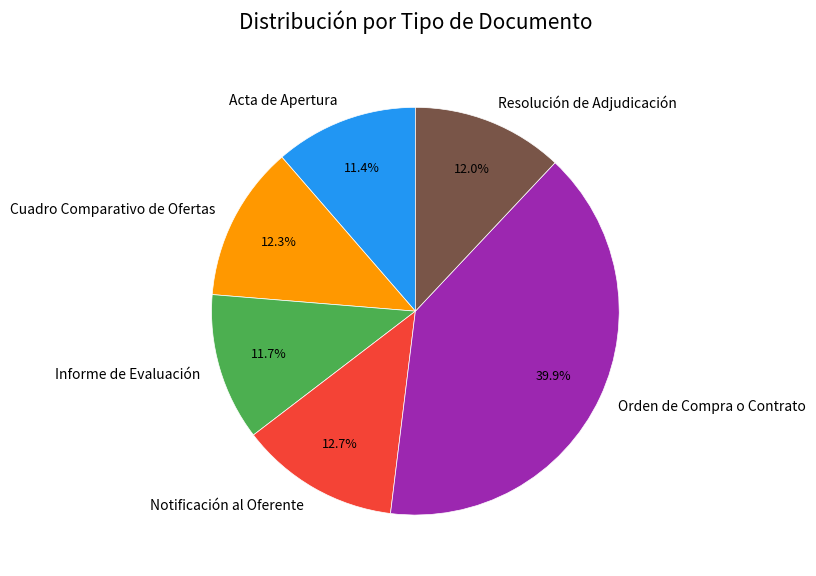

True or false: Resolución de Adjudicación accounts for 12% of the total.

True